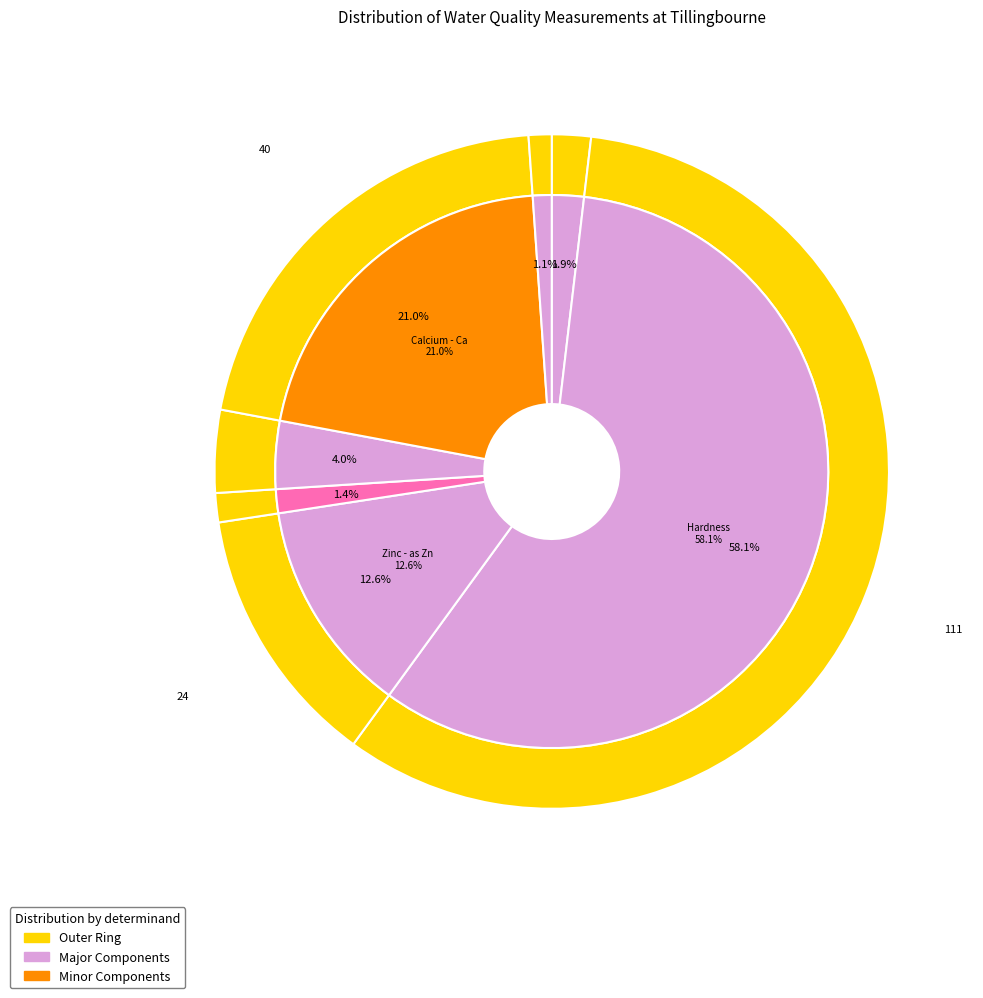

The Magnesium-Mg slice represents 1% of the pie. True or false?

True